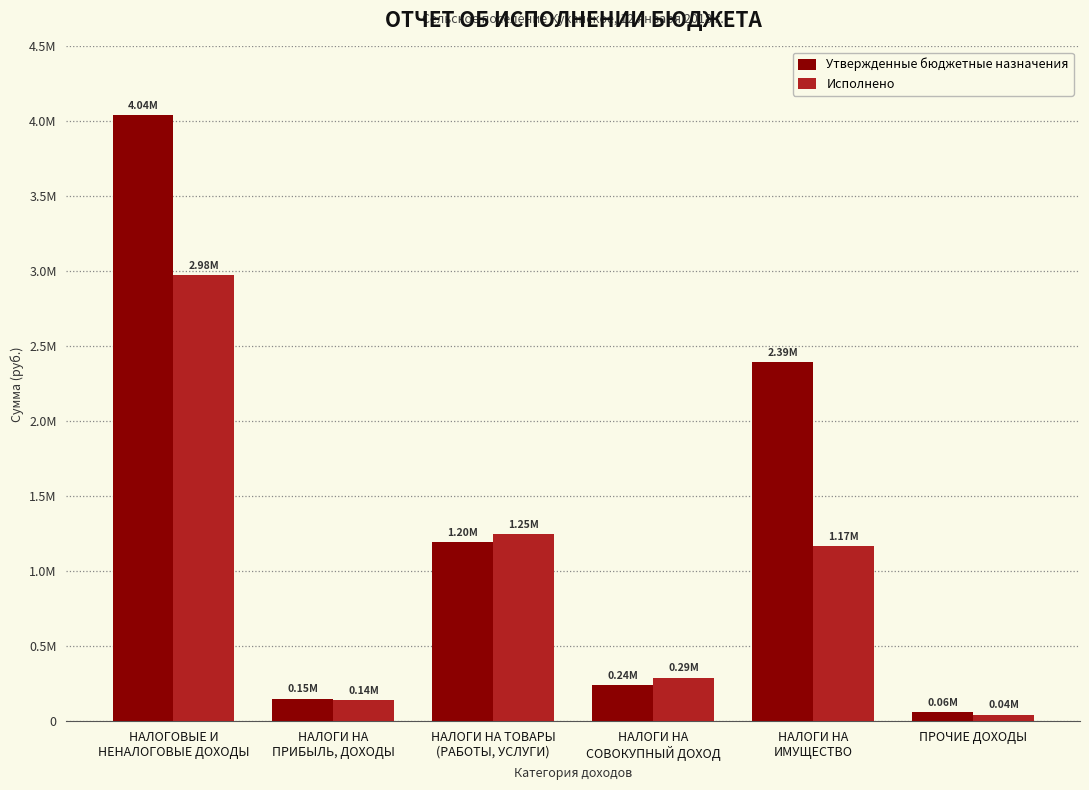

Does the chart contain any negative values?

No